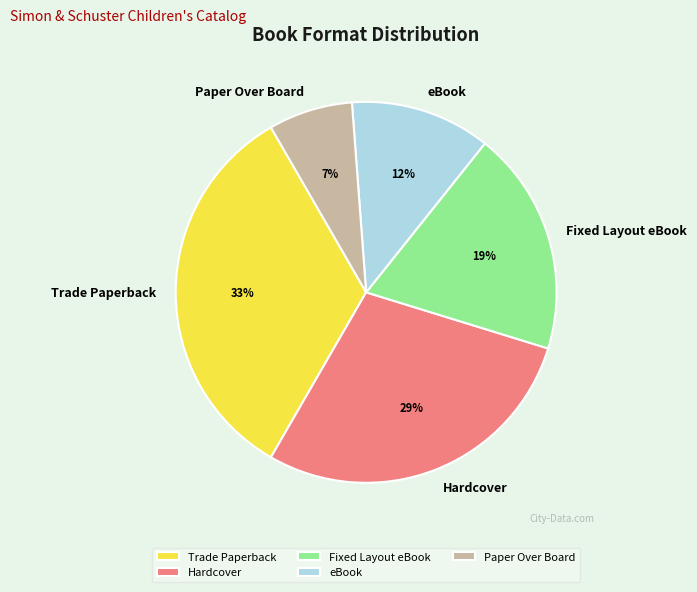

The Hardcover slice represents 29% of the pie. True or false?

True